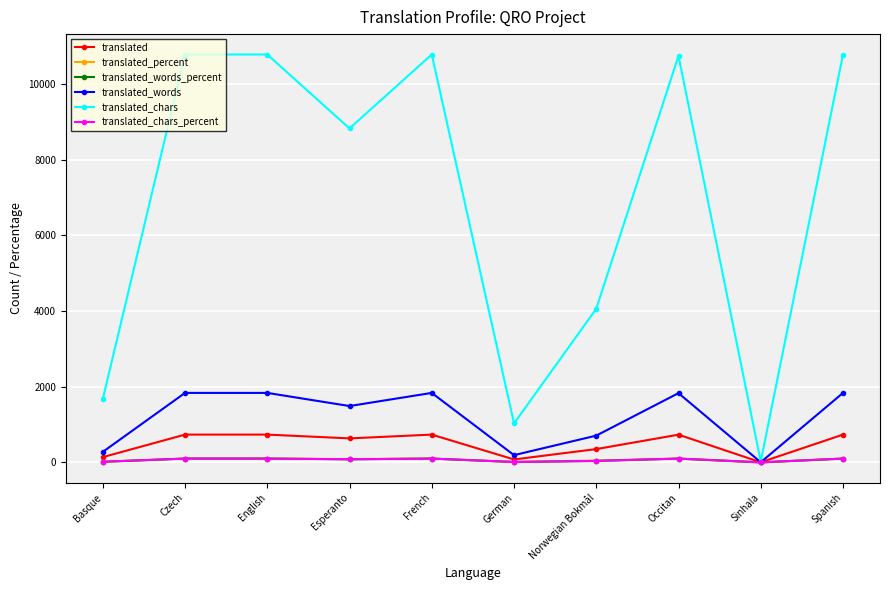

Between English and Norwegian Bokmål, which series saw the biggest shift?

translated_chars